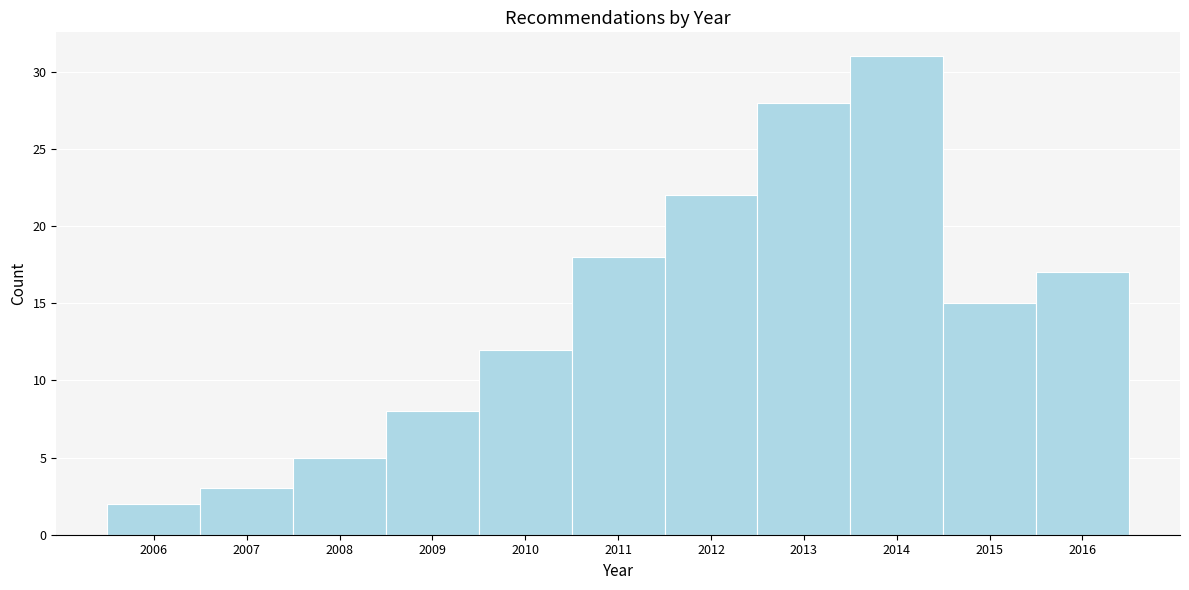

Reading left to right, list every bar in this chart as the range it spans on the x-axis followed by its height. The values are not printed on the chart, so give them approximately, as read against the axis.

2005.5 to 2006.5: 2
2006.5 to 2007.5: 3
2007.5 to 2008.5: 5
2008.5 to 2009.5: 8
2009.5 to 2010.5: 12
2010.5 to 2011.5: 18
2011.5 to 2012.5: 22
2012.5 to 2013.5: 28
2013.5 to 2014.5: 31
2014.5 to 2015.5: 15
2015.5 to 2016.5: 17